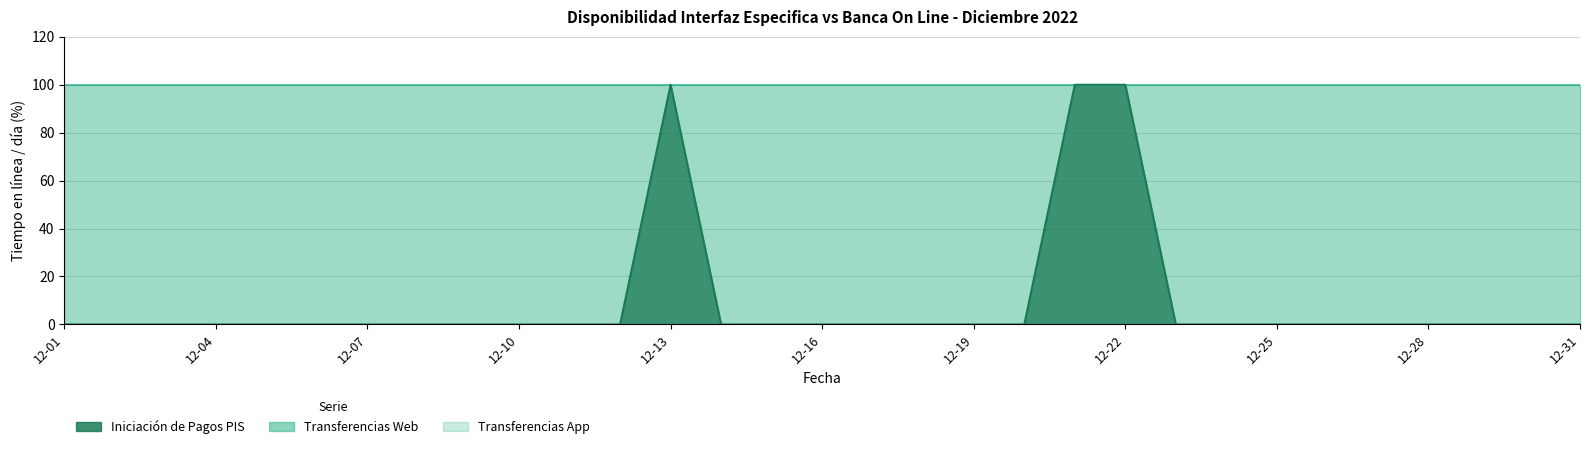

Read the Transferencias App value at 2022-12-04.

100